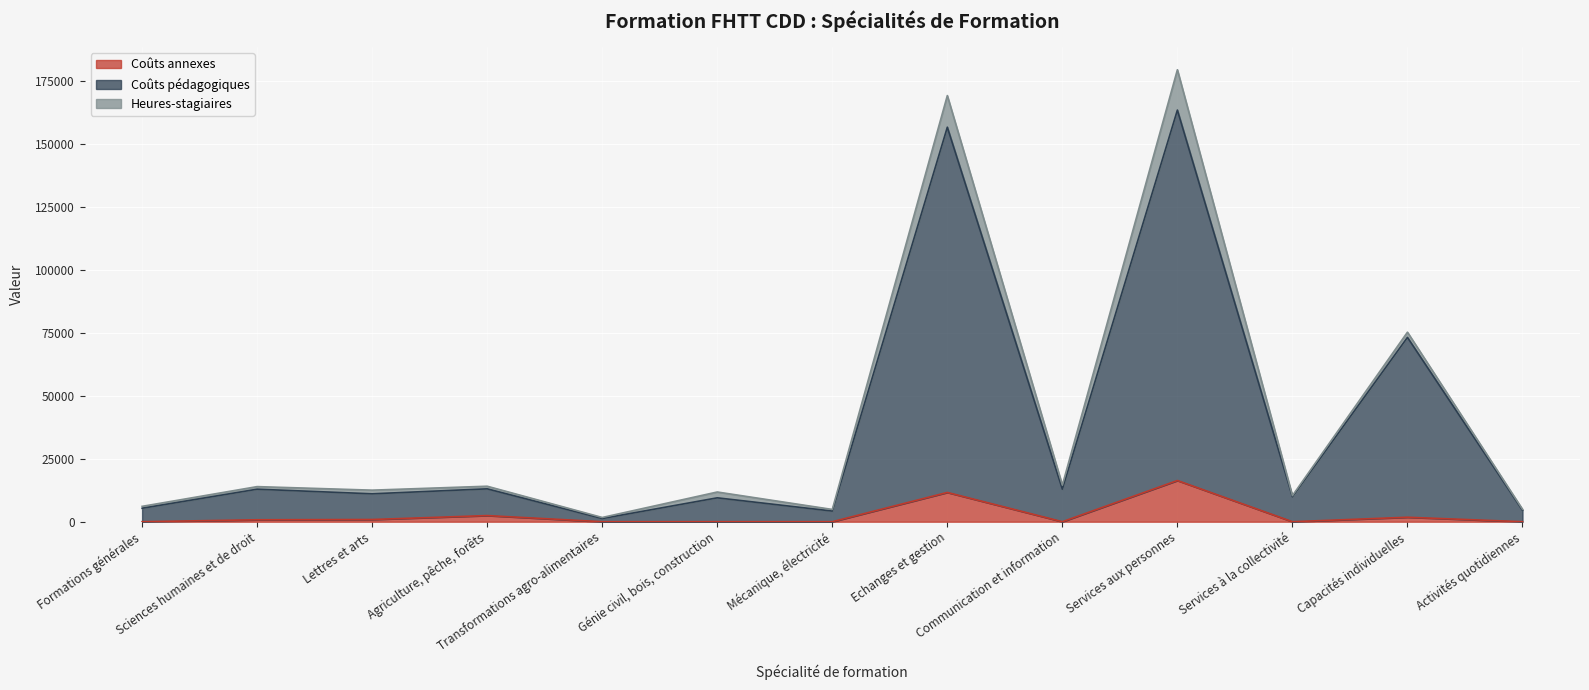

What is the approximate value of Coûts pédagogiques at Lettres et arts?

11075.0